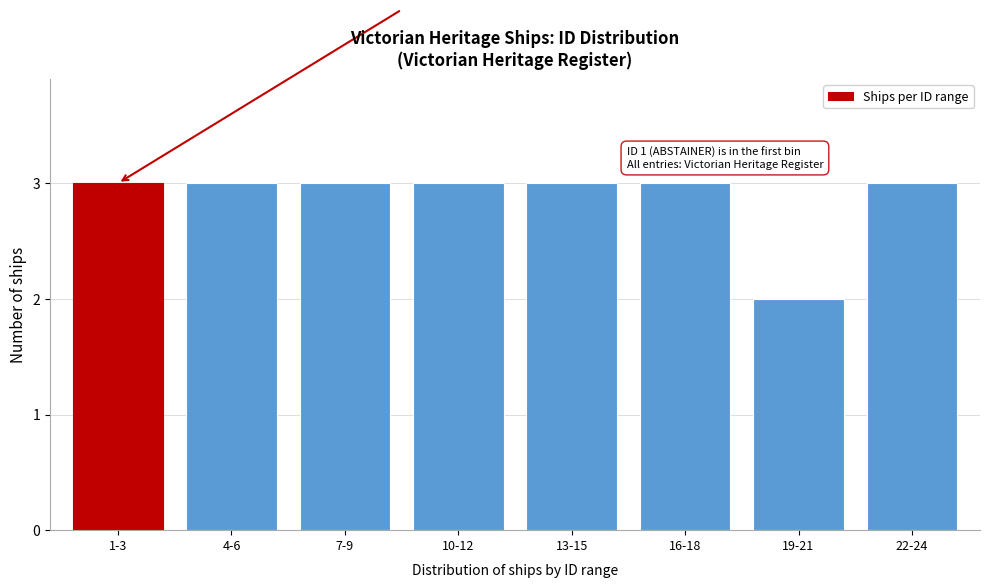

Reading left to right, what are all the values shown in this chart?

3	3	3	3	3	3	2	3